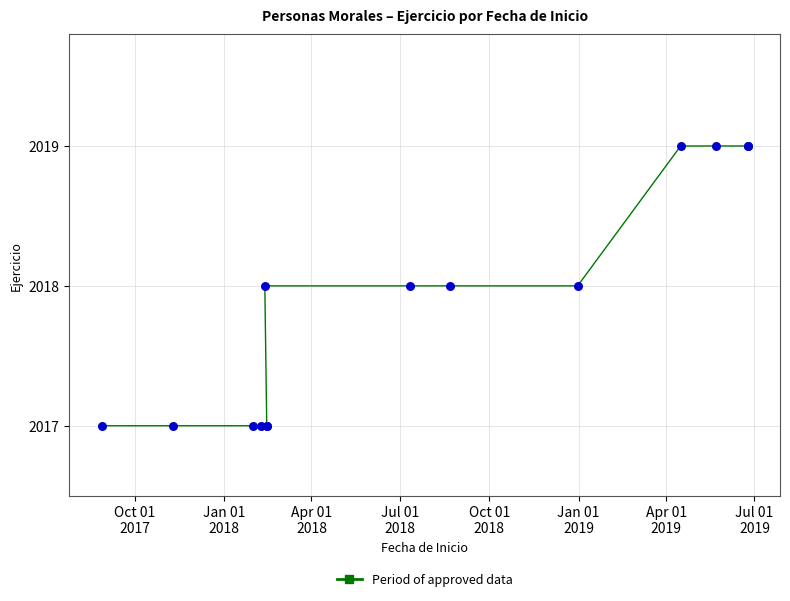

Which series has the largest total across all categories?

Period of approved data